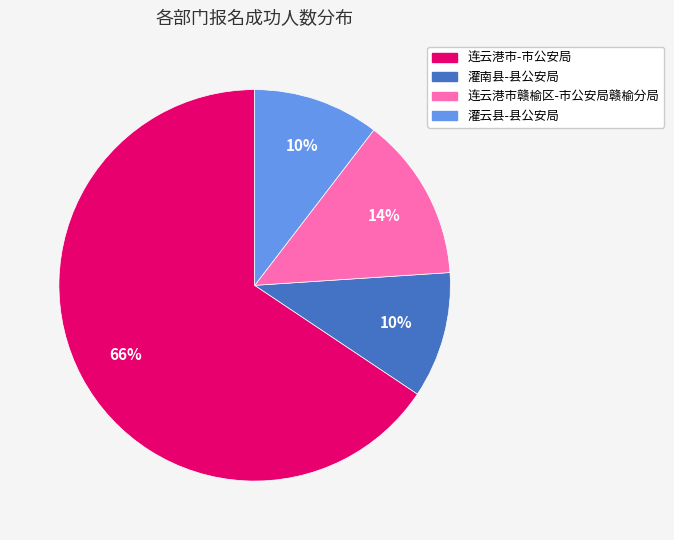

What percentage is the 灌云县-县公安局 slice, to the nearest percent?

10%